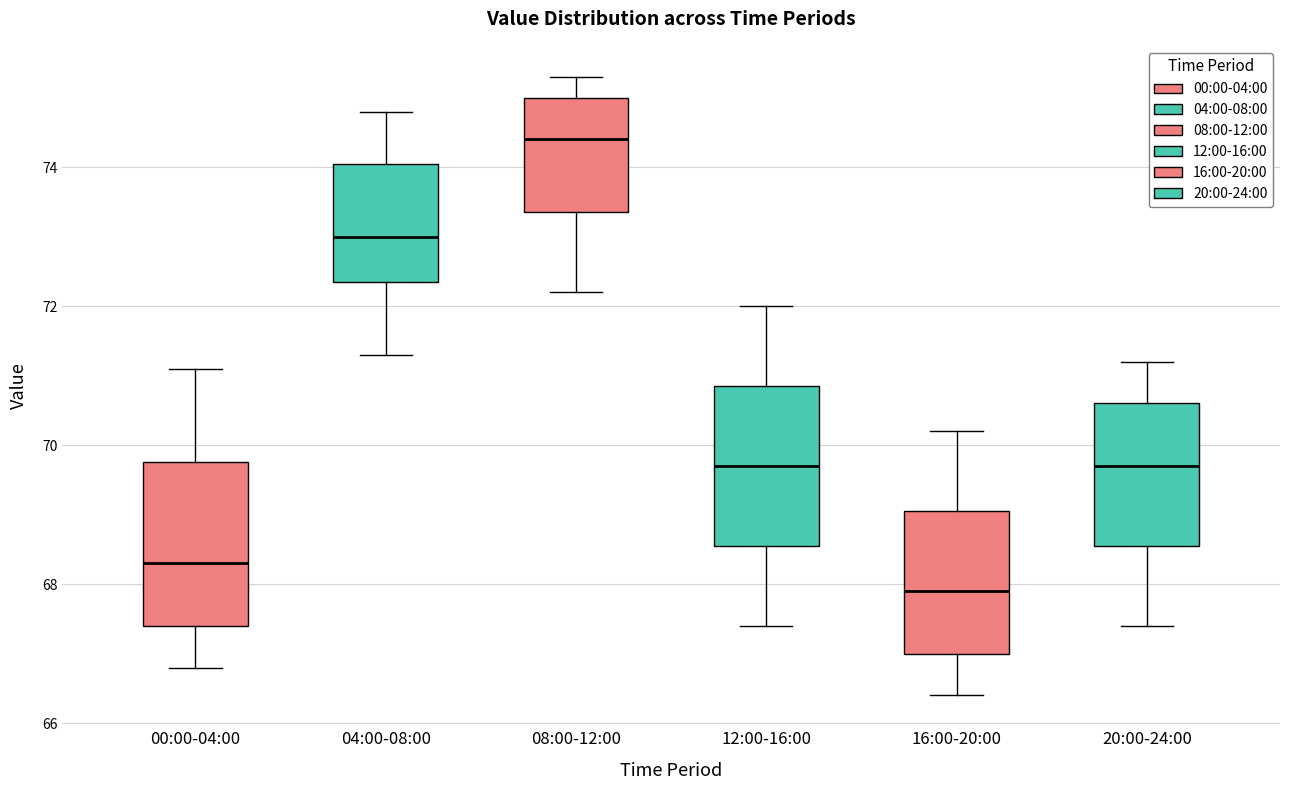

Where is the lower edge of the box for 12:00-16:00 on the y-axis? The values are not printed on the chart, so give them approximately, as read against the axis.

68.6